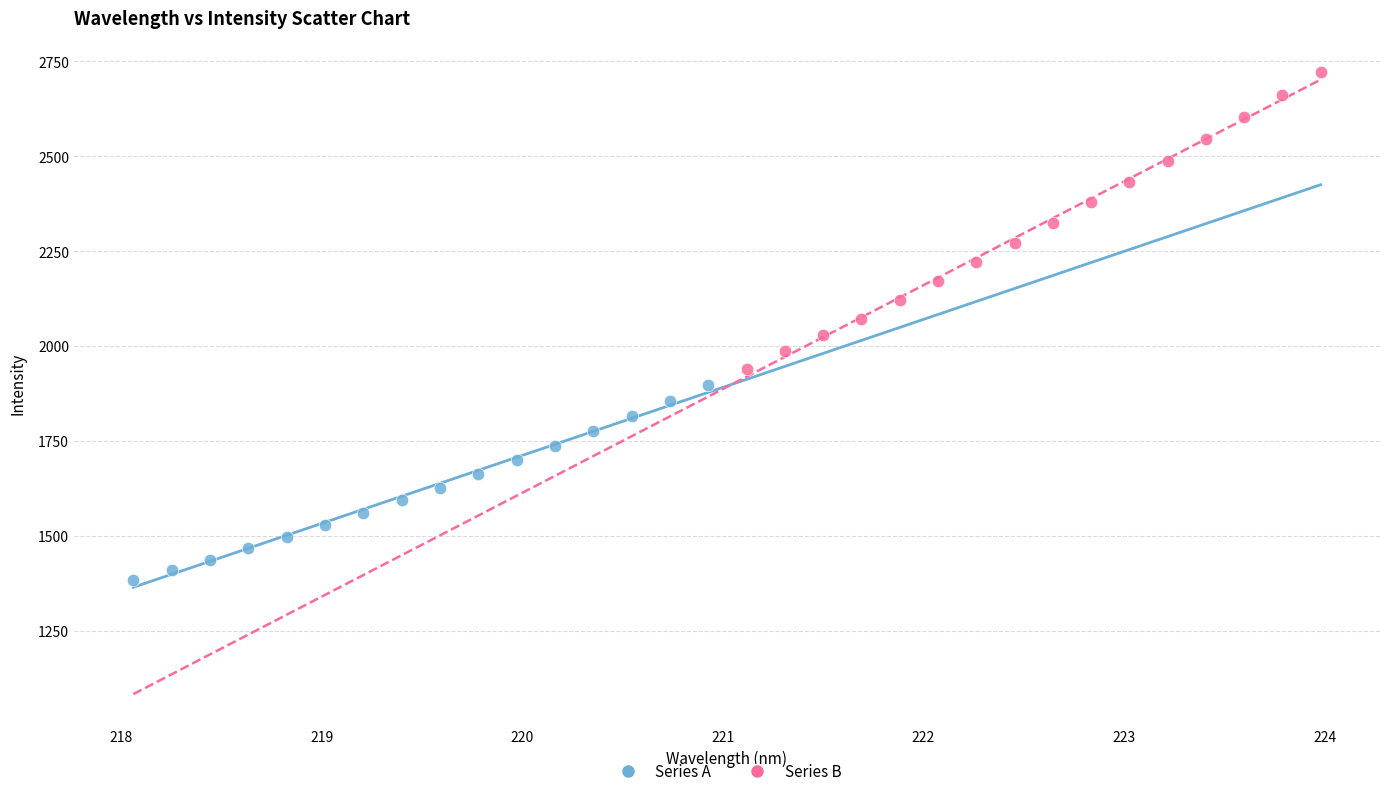

Which series reaches the maximum Y coordinate?

Series B